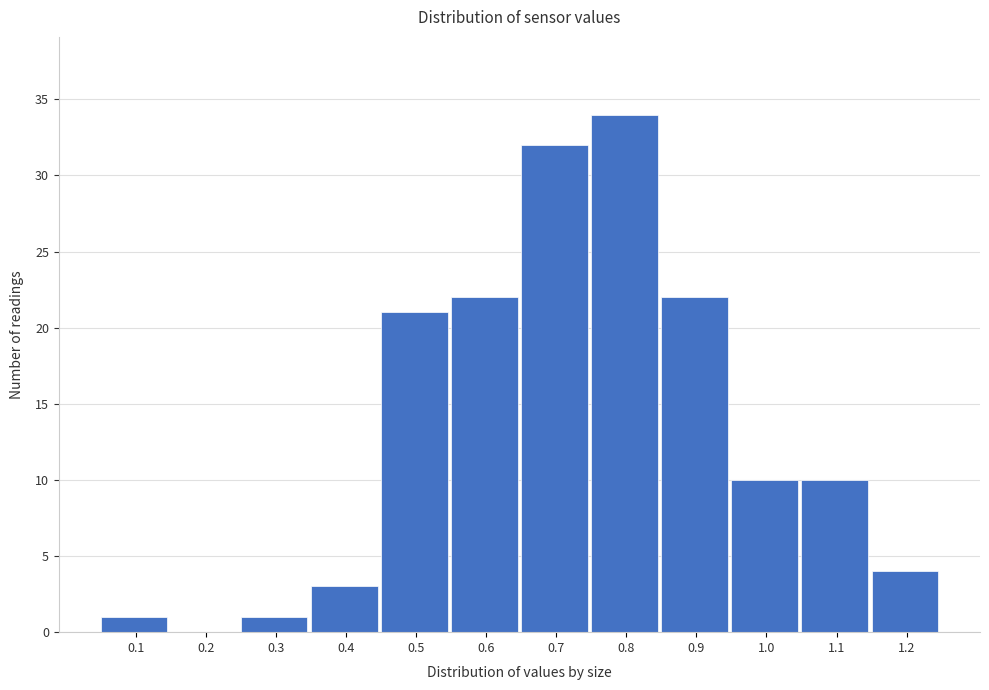

Reading left to right, what are all the values shown in this chart?

0.1=1	0.2=0	0.3=1	0.4=3	0.5=21	0.6=22	0.7=32	0.8=34	0.9=22	1.0=10	1.1=10	1.2=4